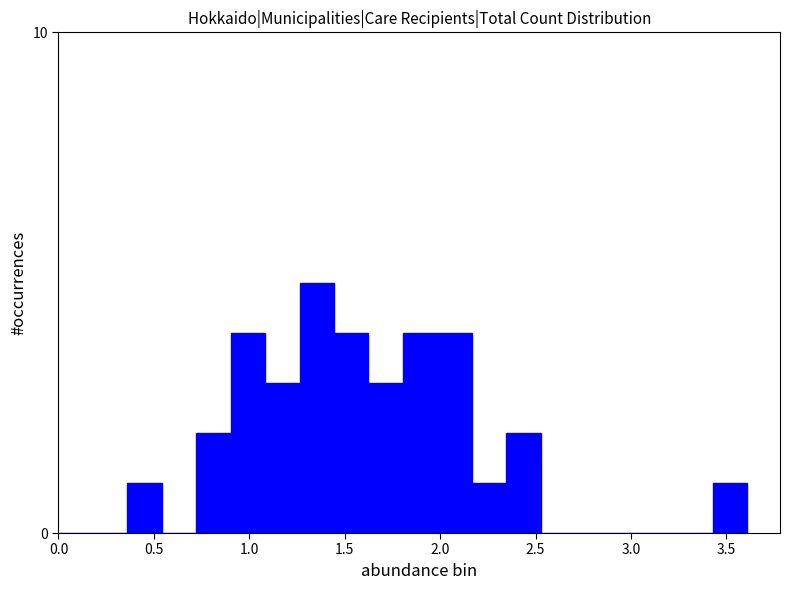

Read against the x-axis, roughly where is the centre of the tallest bar?

1.35